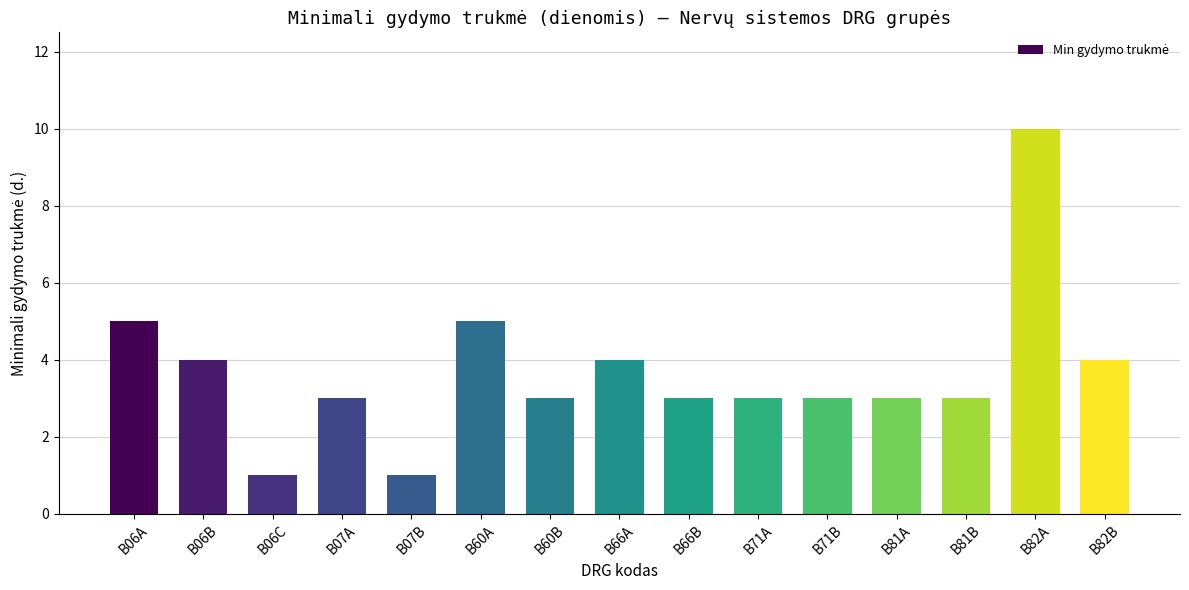

Is it true that the value at B71A is 5?

False